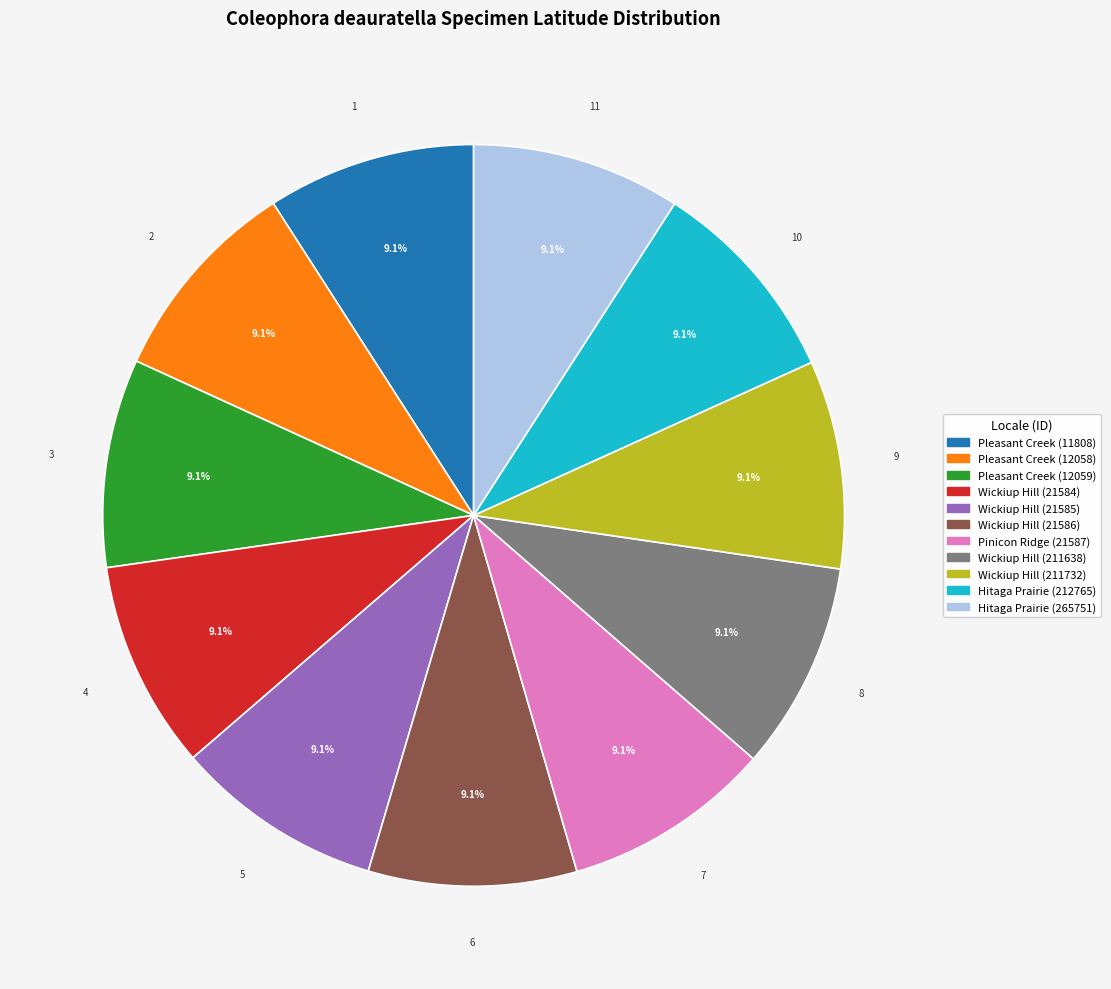

Does Pleasant Creek (11808) account for over 50% of the chart?

No